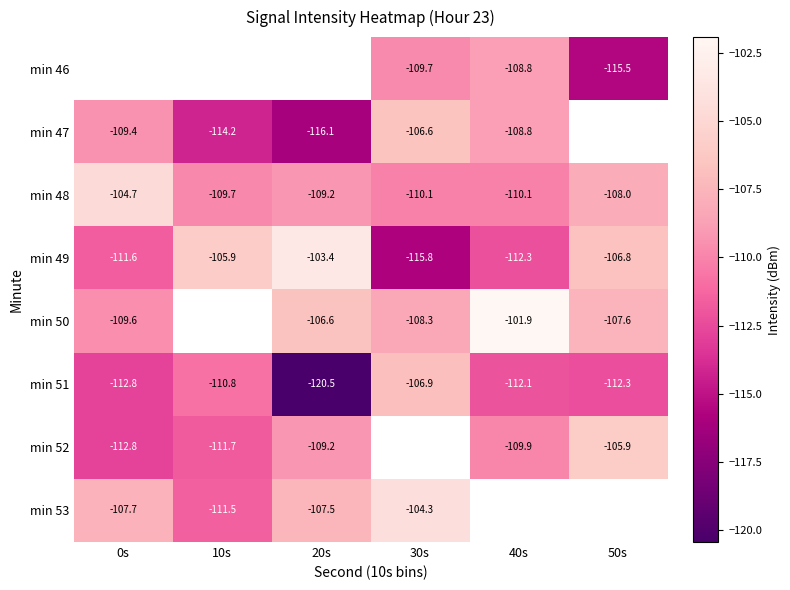

Is the value of min 48 at 40s greater than the value of min 51 at 0s?

Yes